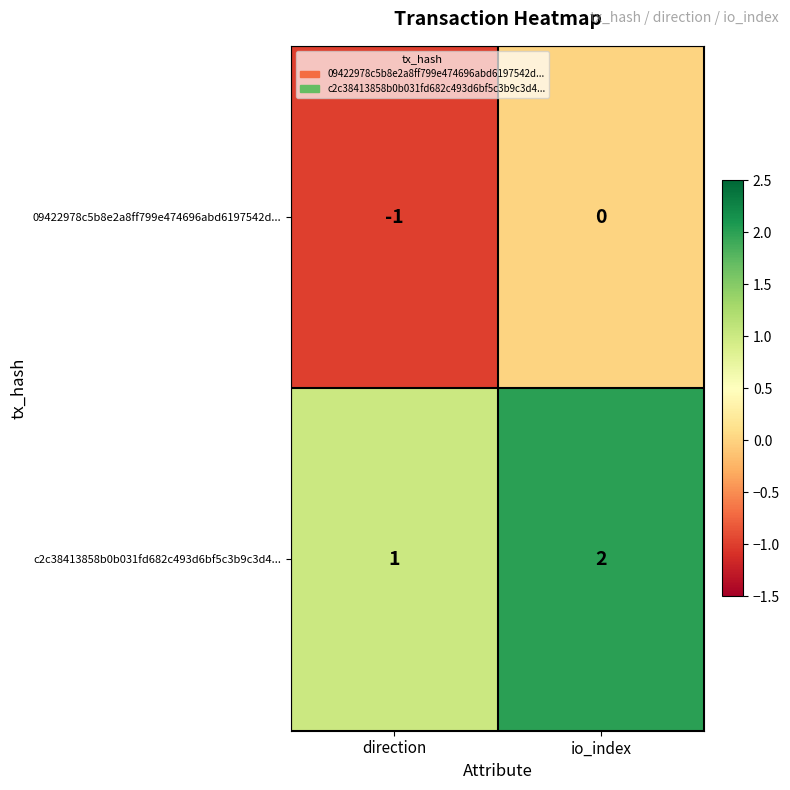

At which category is the sum across all series the highest?

io_index